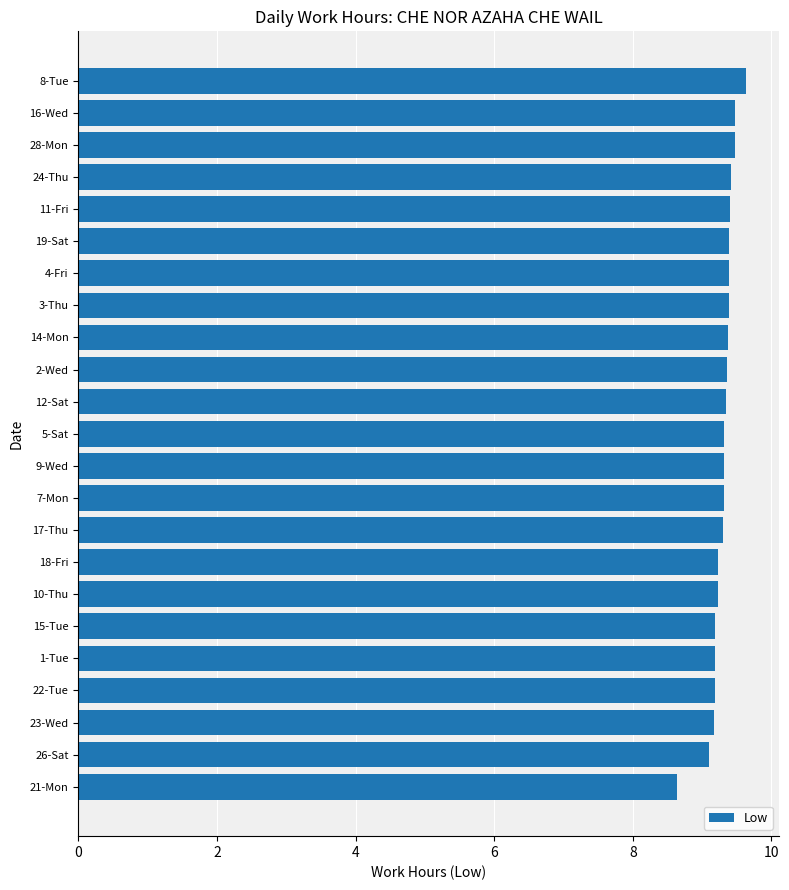

What is the approximate value at 3-Thu?

9.4